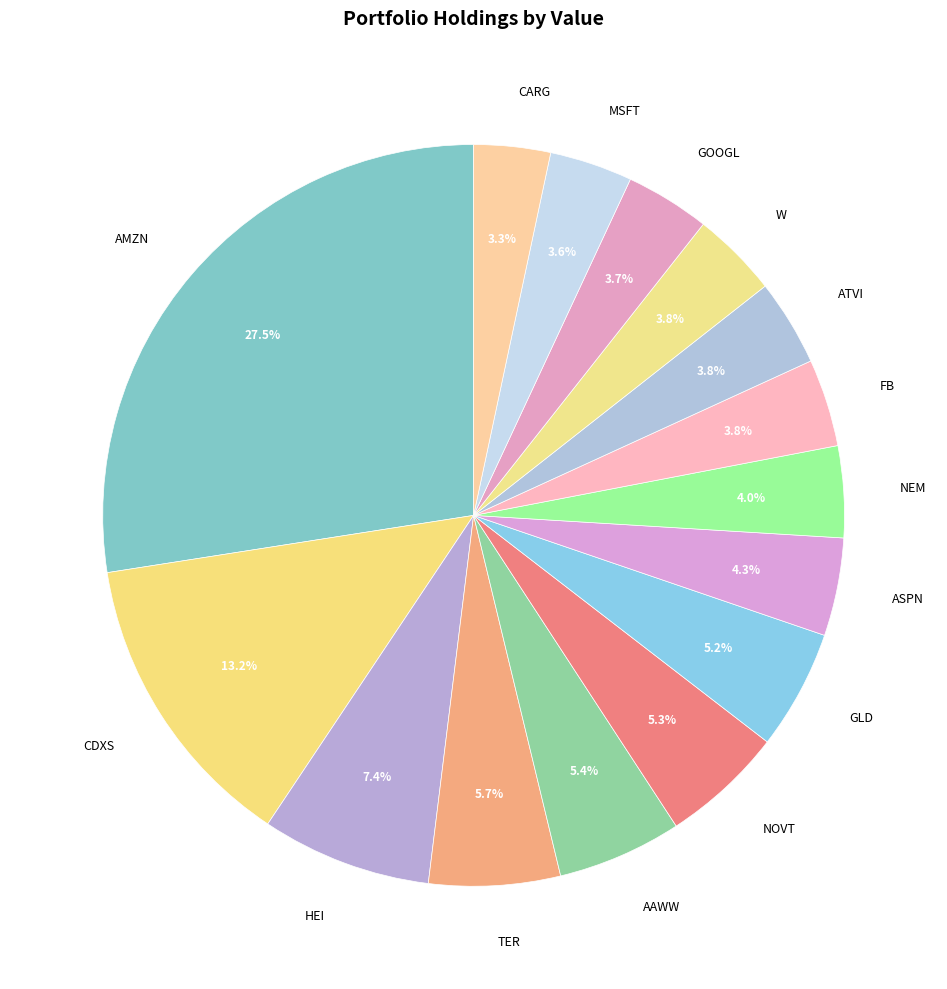

Count the number of slices in the pie.

15